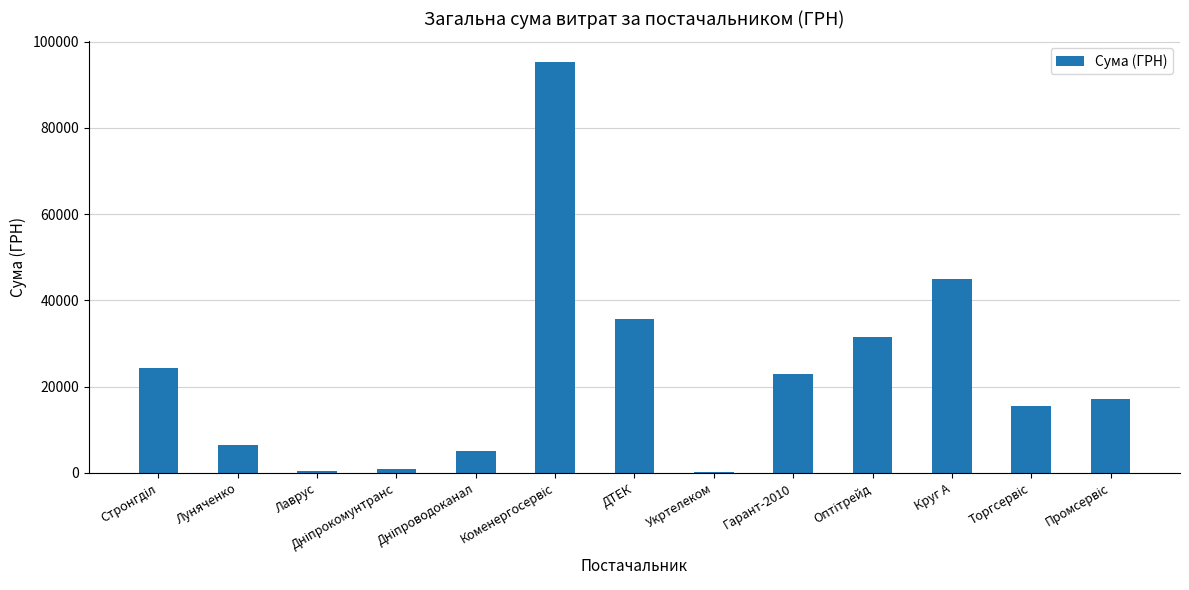

Count the number of data series in this chart.

1